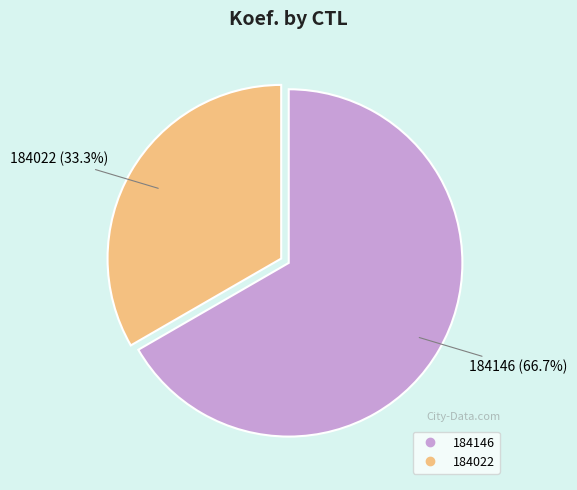

Which category has the biggest portion of the pie?

184146